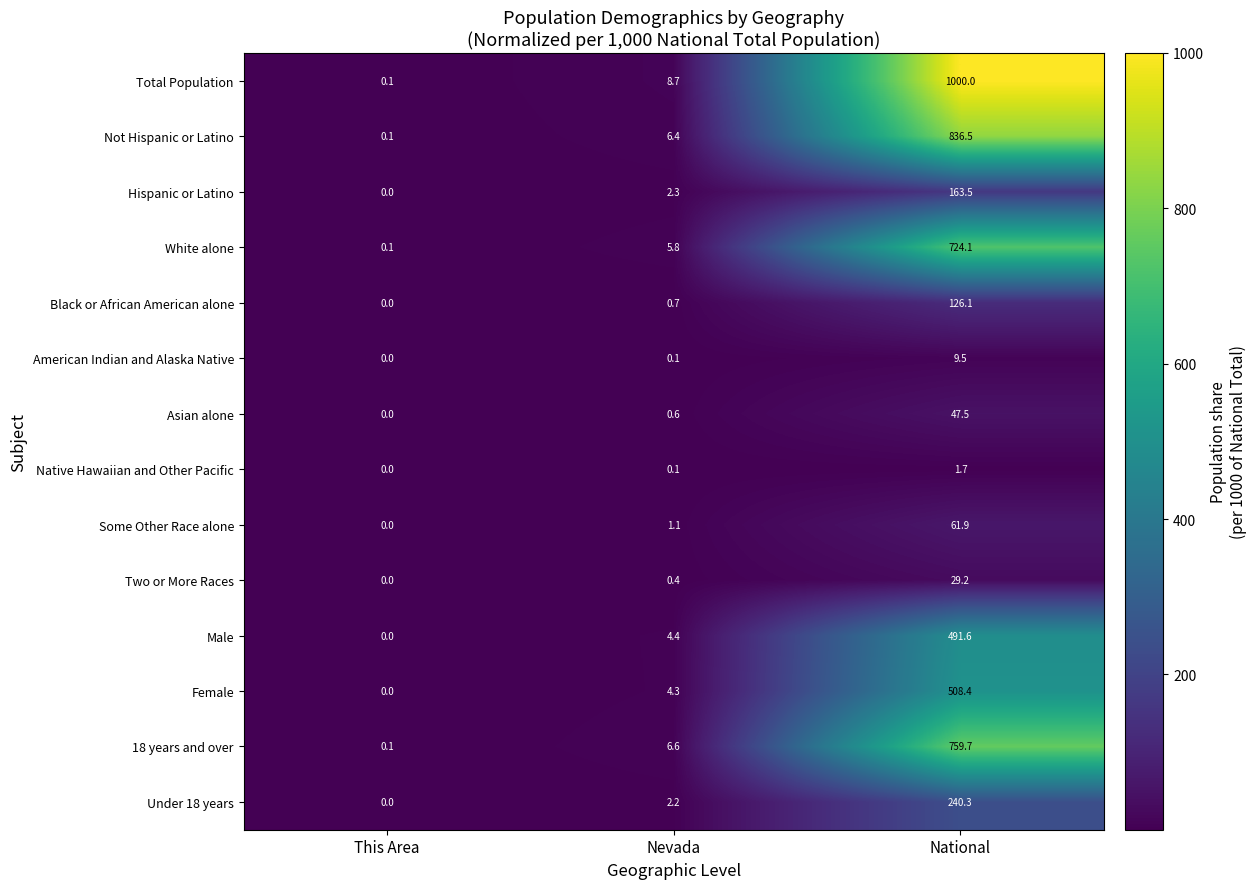

Which category has the lowest value across all series?

This Area